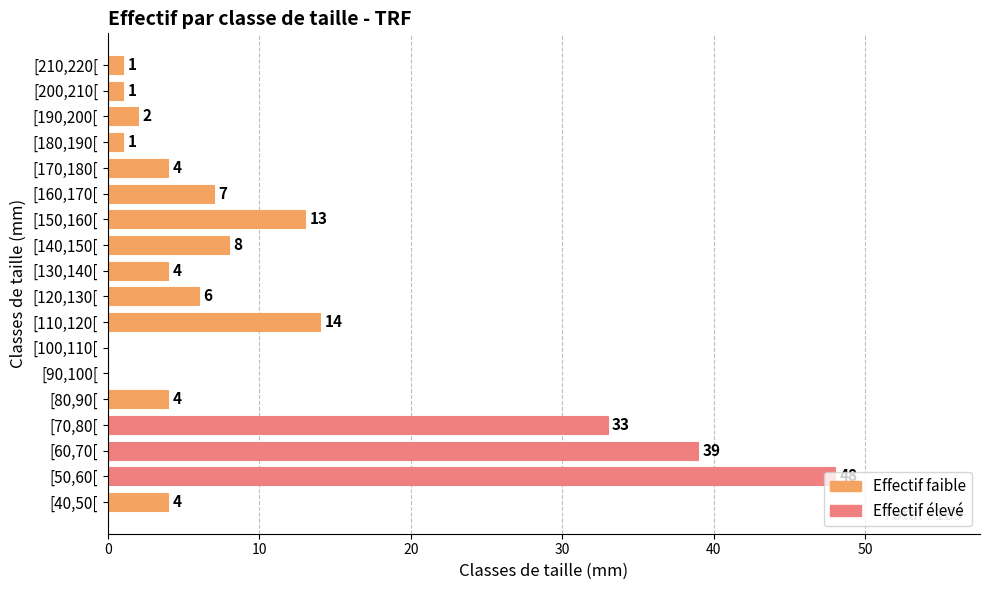

Approximately how many times larger is the value at [60,70[ compared to [150,160[?

3.0